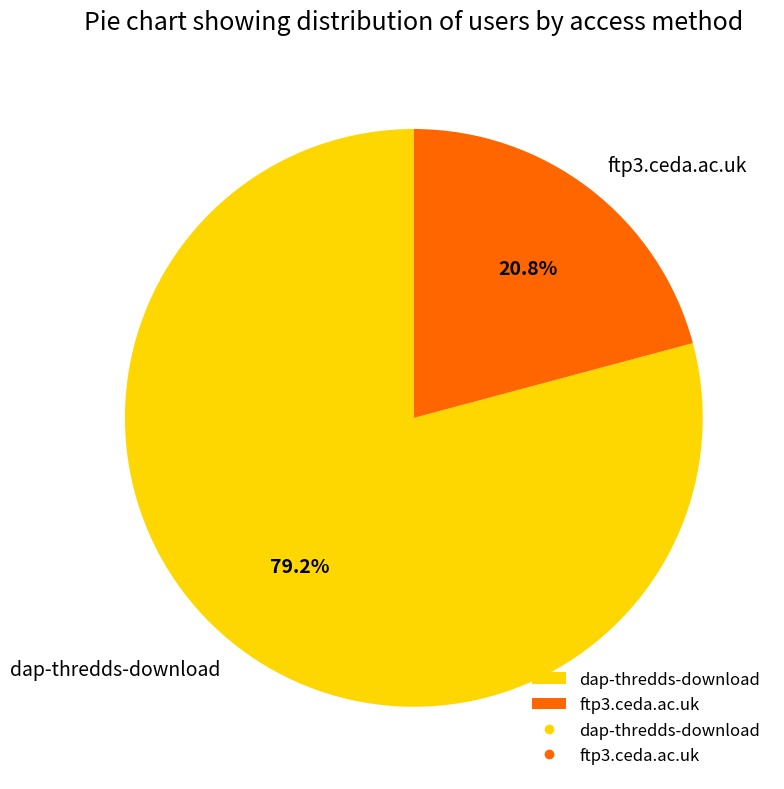

Is ftp3.ceda.ac.uk the majority of the pie?

No